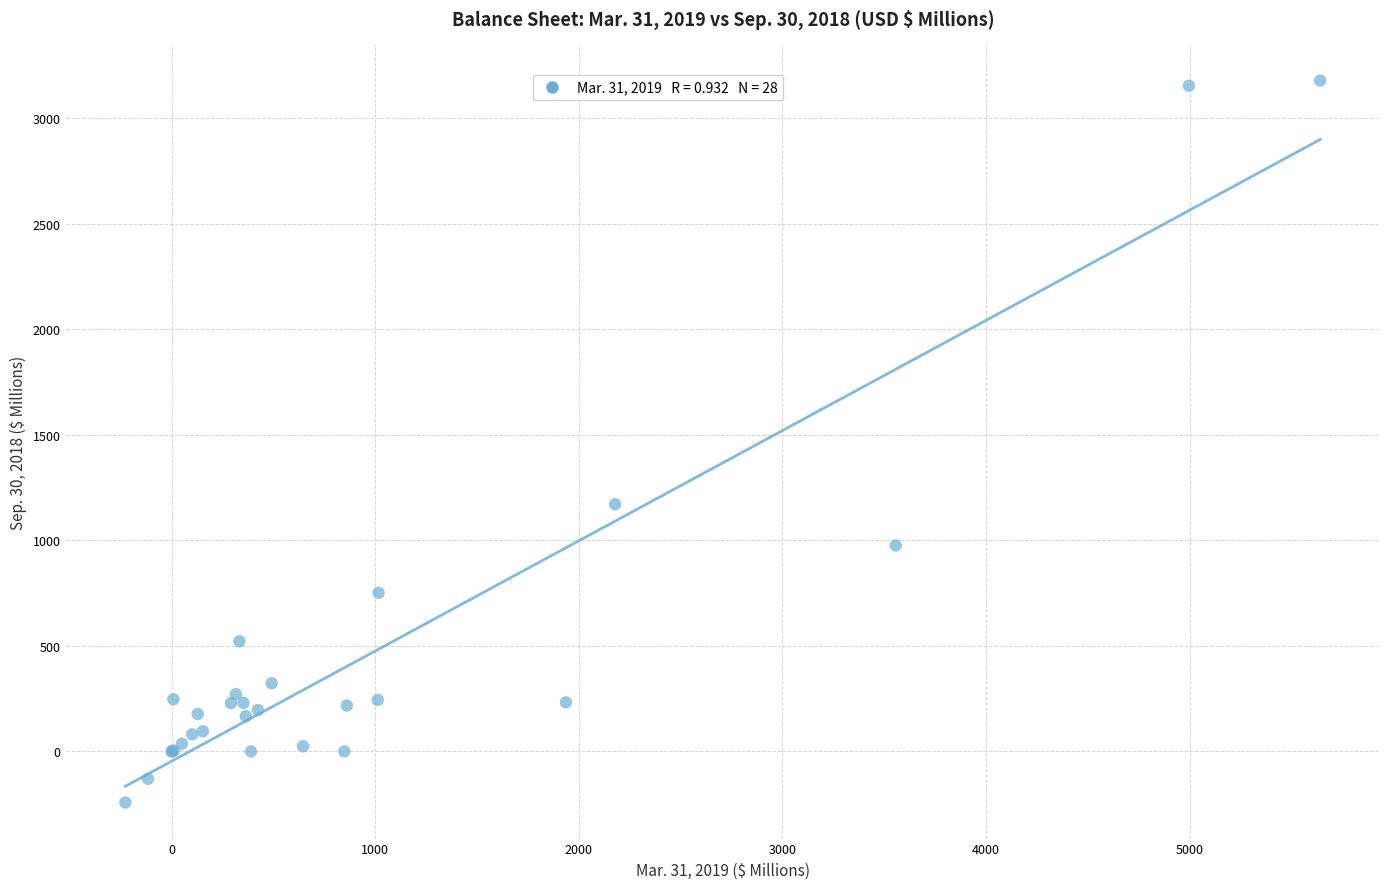

What Y value in the scatter plot is closest to 1468?

1171.1